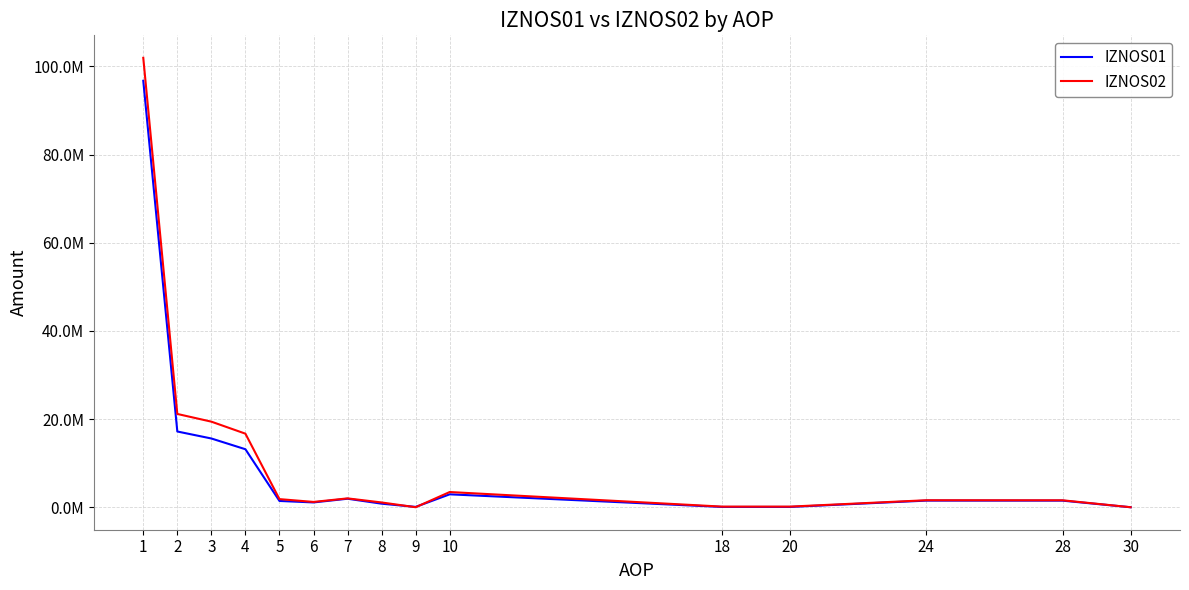

What is the average value of the IZNOS01 series?

10277156.7